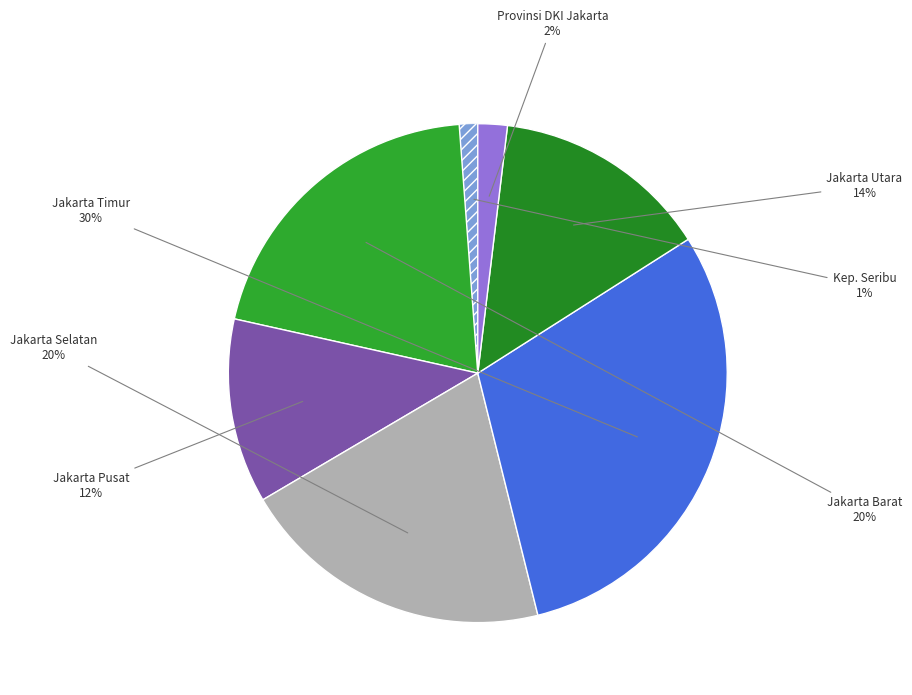

How many slices are in this pie chart?

7